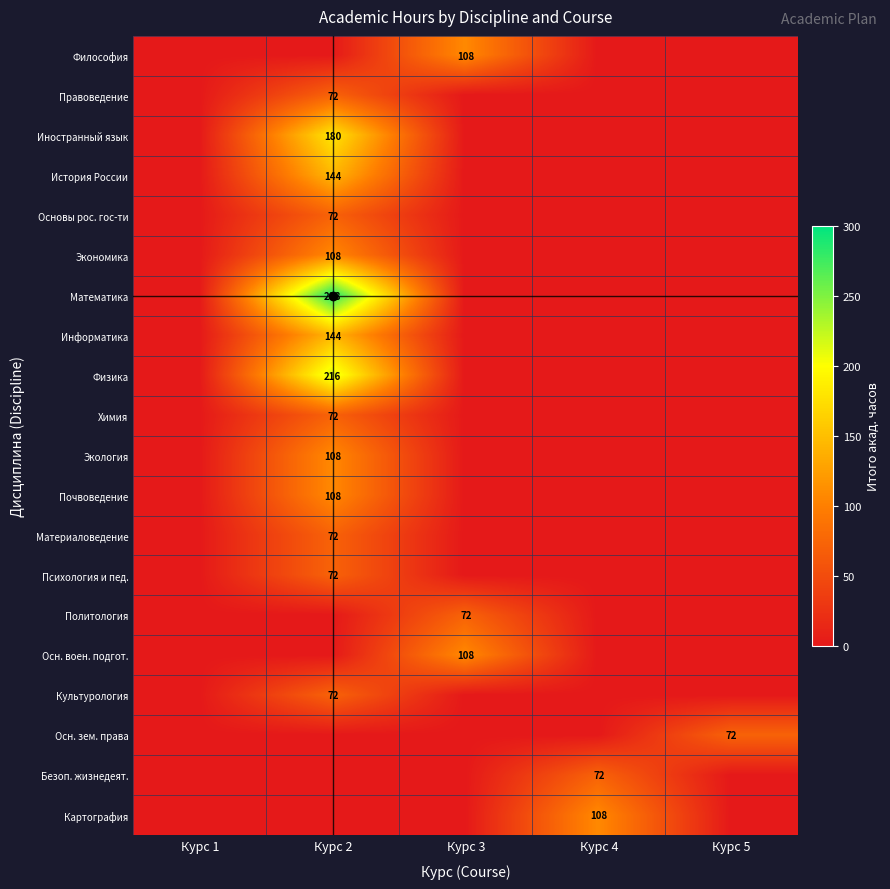

Which has a higher value, Курс 1 or Курс 2?

Курс 1